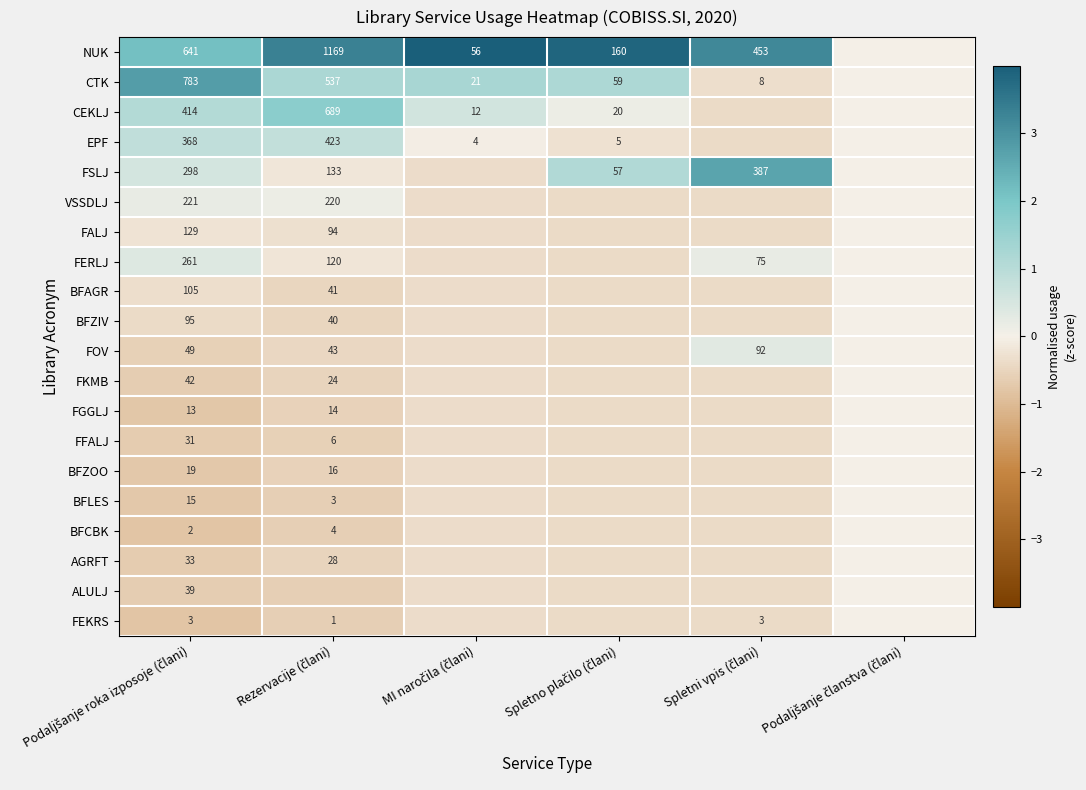

At how many categories does at least one series exceed 0?

5